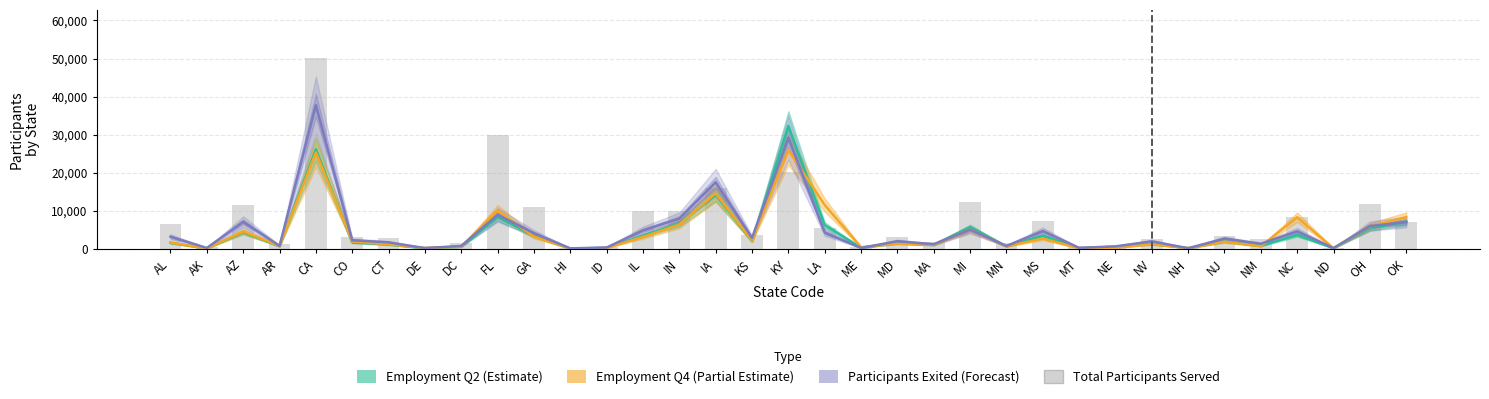

At which category is the sum across all series the highest?

CA